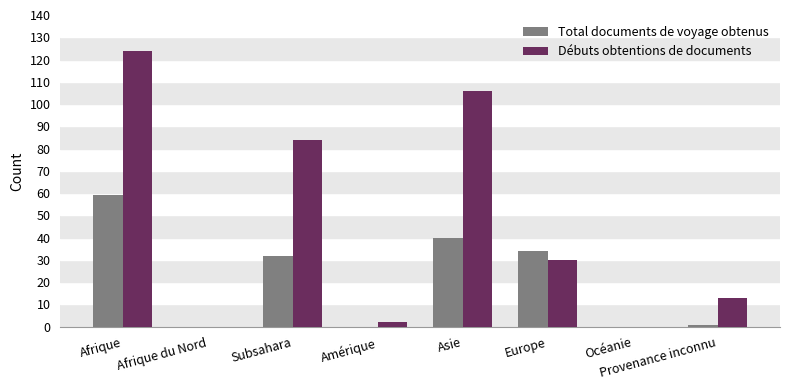

Where is Total documents de voyage obtenus nearest to the value 29?

Subsahara